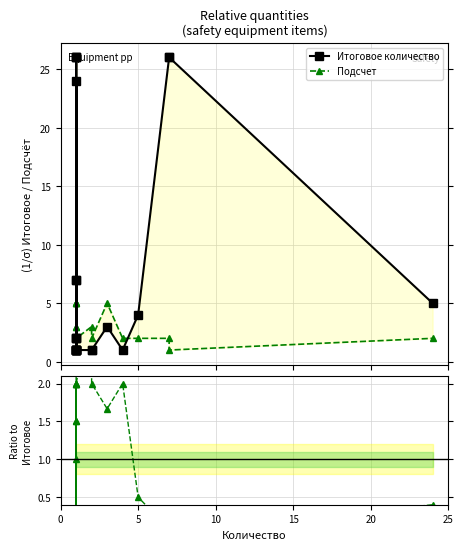

The value of Подсчет / Итог at 18 is 2.8. True or false?

False